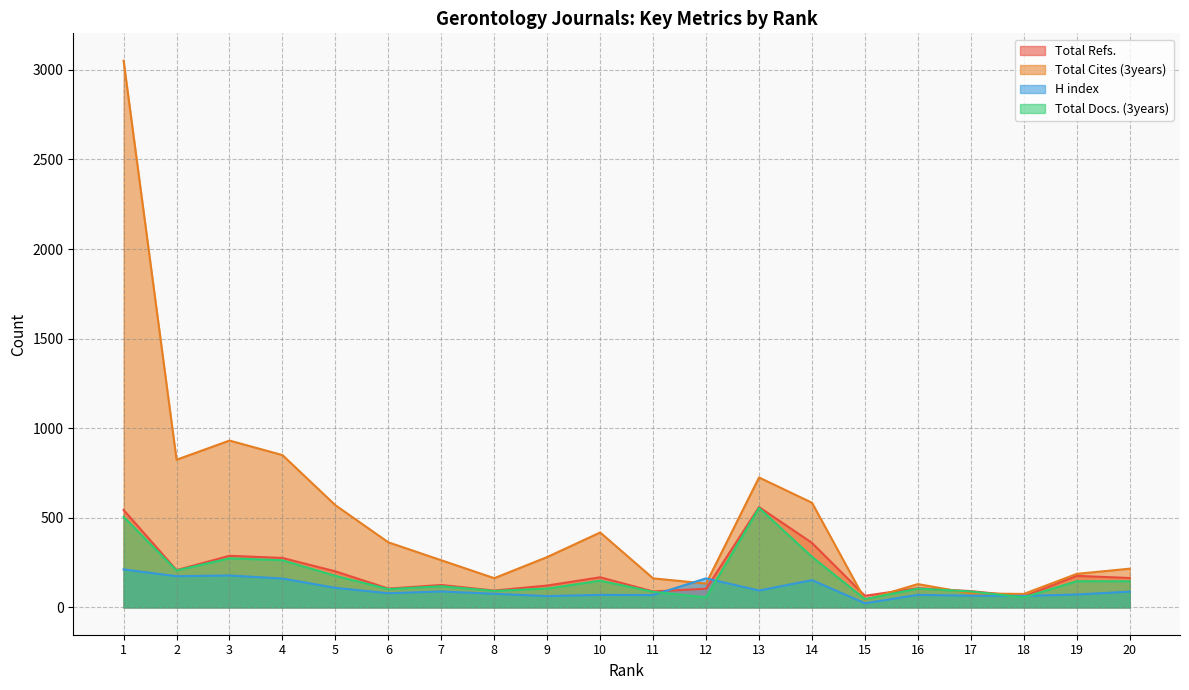

List the labels in order of Total Refs. value, smallest first.

18, 15, 11, 17, 8, 12, 6, 16, 9, 7, 20, 10, 19, 5, 2, 4, 3, 14, 1, 13